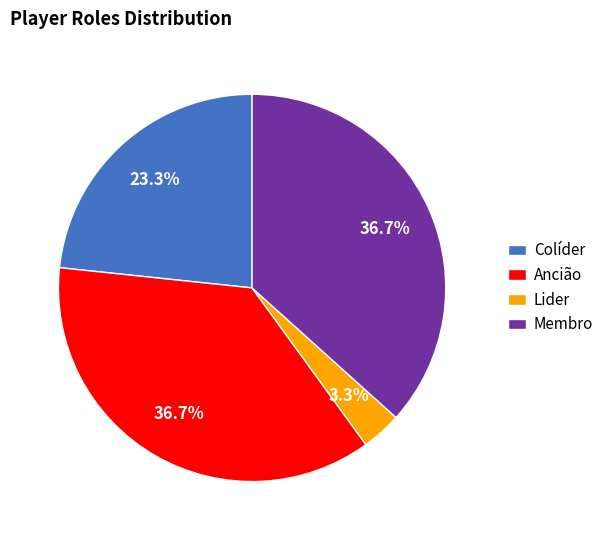

How many slices are in this pie chart?

4